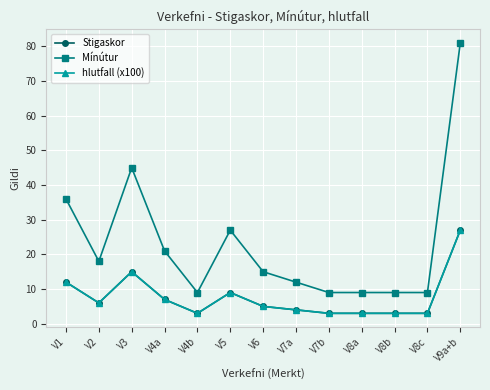

At which label does hlutfall (x100) first exceed 5?

V1